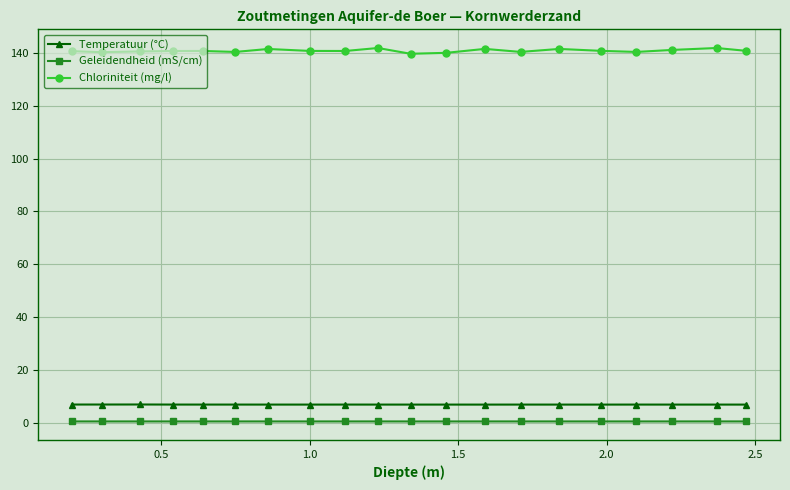

What is the minimum value for Geleidendheid (mS/cm)?

0.6